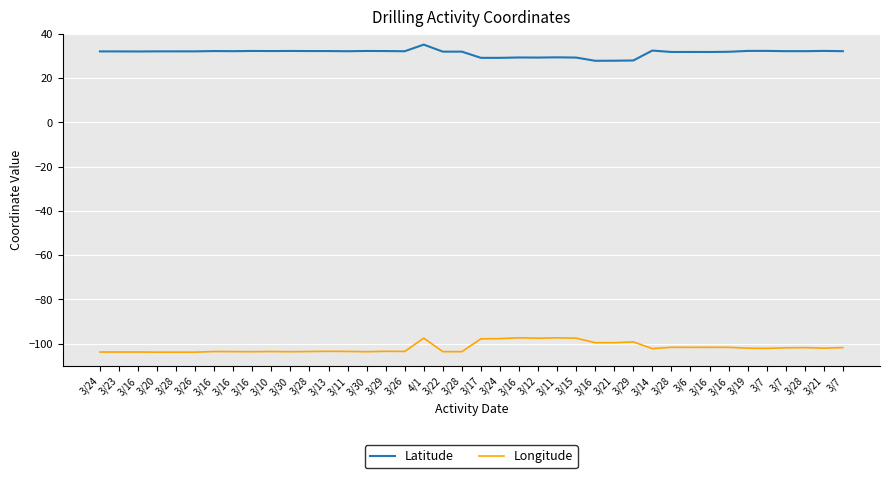

Reading left to right, list all the values displayed in this chart.

Latitude: 32.0	32.0	32.0	32.1	32.1	32.1	32.2	32.1	32.2	32.2	32.2	32.2	32.2	32.1	32.2	32.2	32.1	35.1	31.9	31.9	29.1	29.1	29.3	29.3	29.4	29.3	27.8	27.8	27.9	32.4	31.8	31.8	31.8	31.9	32.3	32.3	32.1	32.1	32.3	32.1
Longitude: -103.8	-103.8	-103.8	-103.9	-103.9	-103.9	-103.6	-103.6	-103.7	-103.6	-103.7	-103.6	-103.5	-103.5	-103.7	-103.5	-103.6	-97.5	-103.6	-103.6	-97.8	-97.7	-97.4	-97.6	-97.4	-97.5	-99.6	-99.6	-99.2	-102.3	-101.7	-101.7	-101.7	-101.7	-102.1	-102.1	-101.9	-101.8	-102.1	-101.8